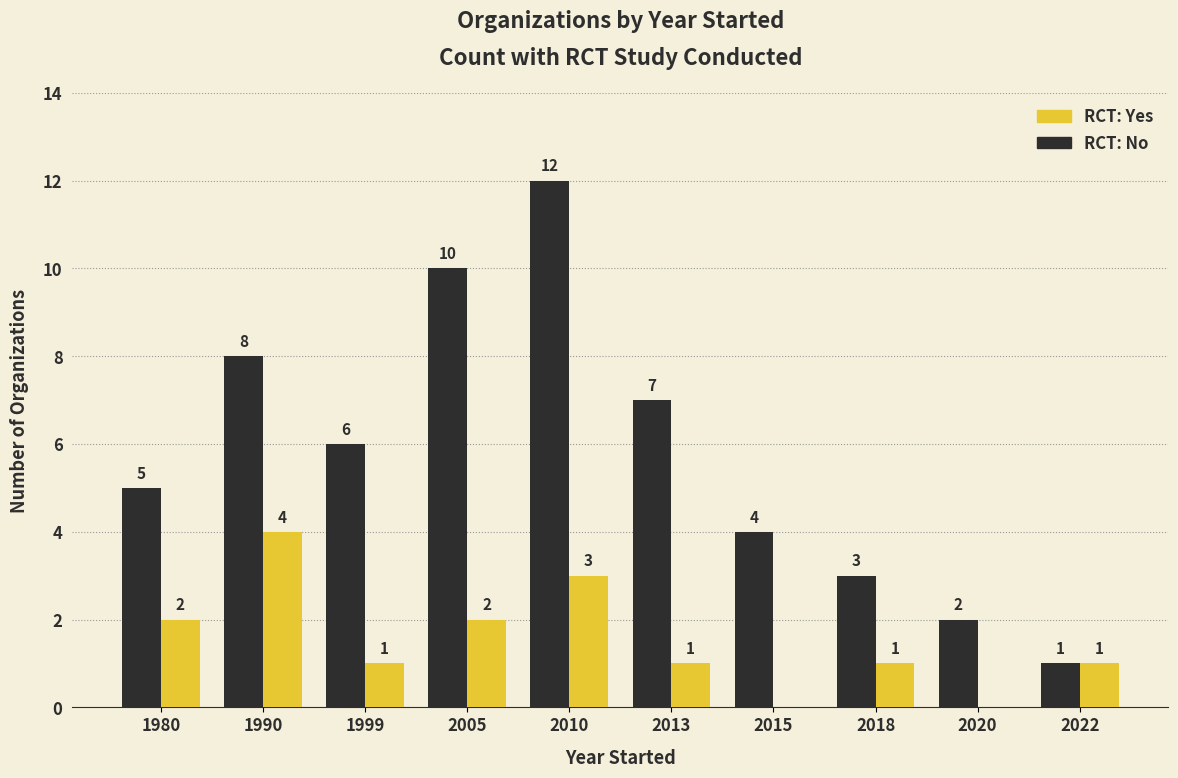

At which category does the chart reach its peak across all series?

2010